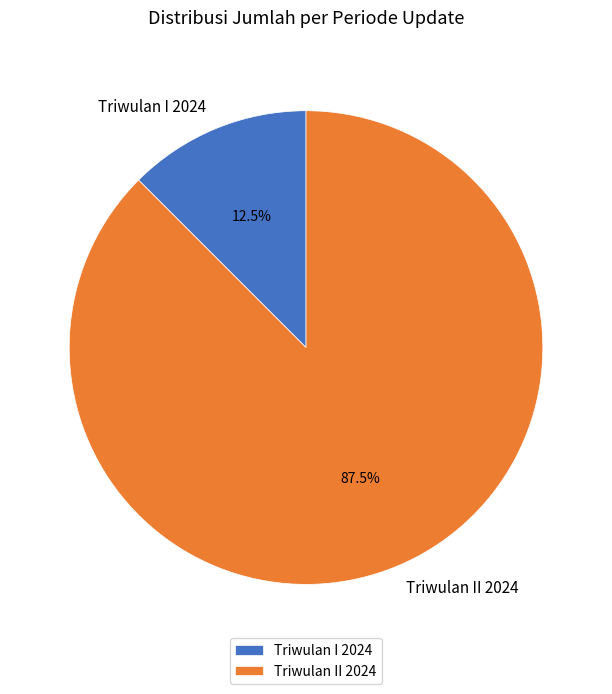

To the nearest percent, what is the difference between the Triwulan I 2024 and Triwulan II 2024 slice percentages?

75%